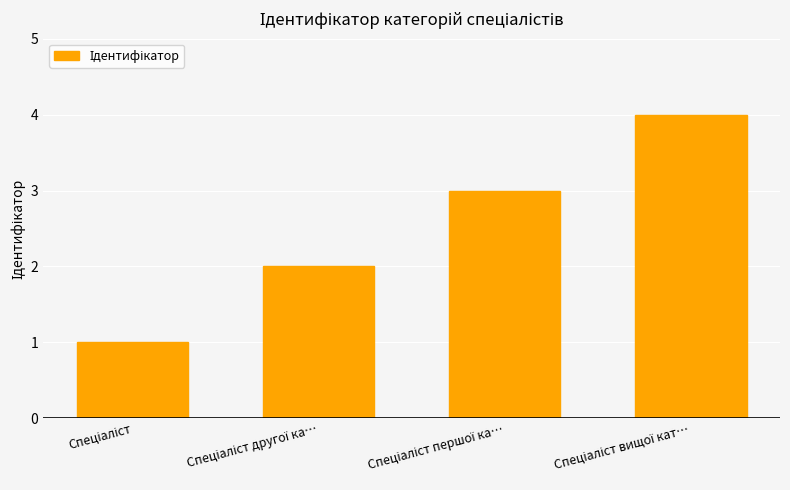

Does the chart contain stacked bars?

No